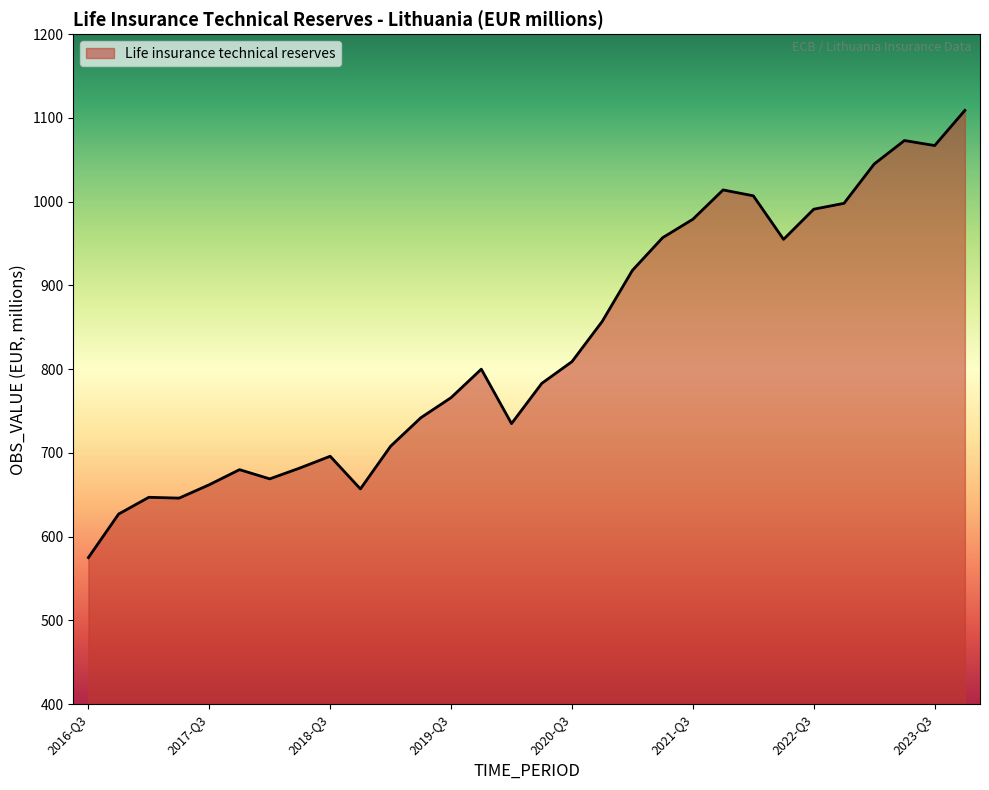

What is the difference between the maximum and minimum values?

534